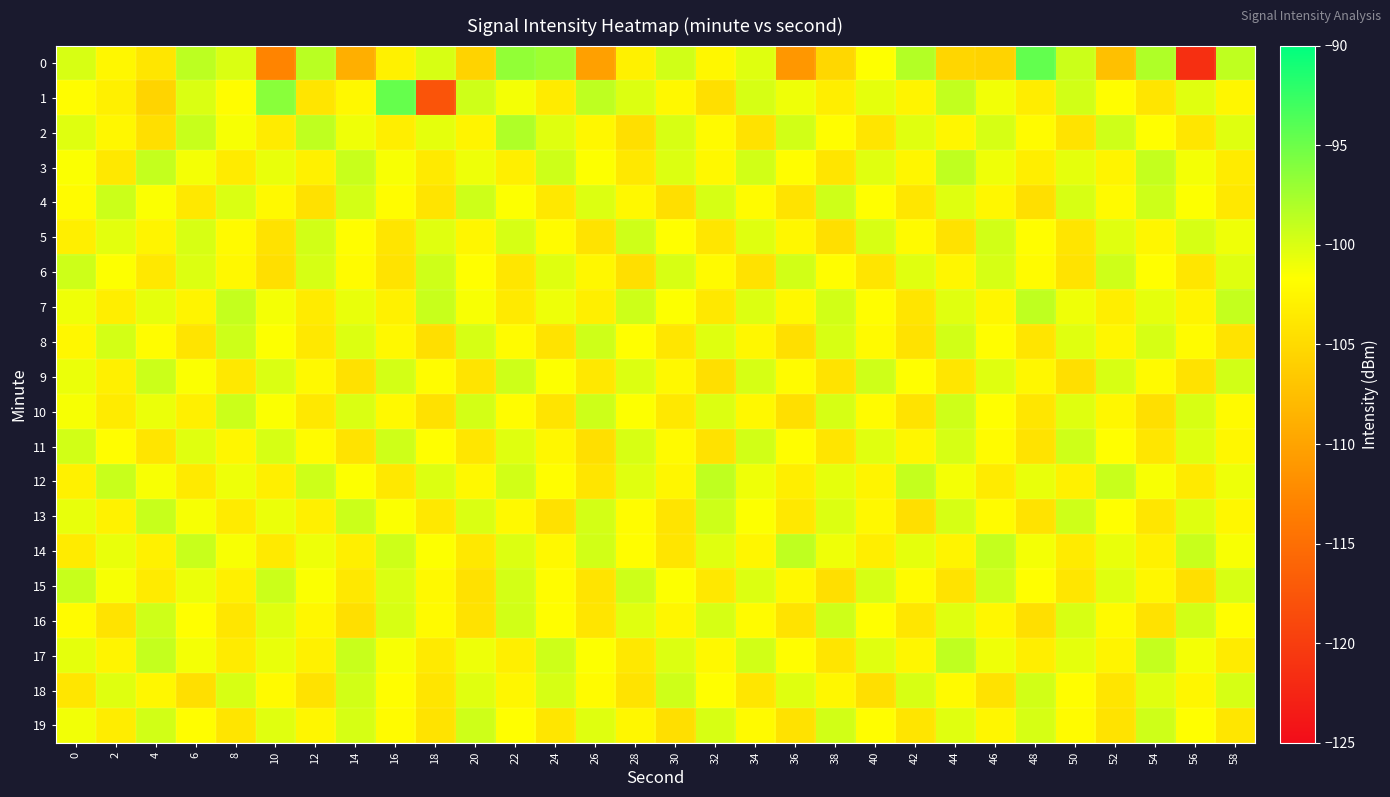

Which series has the largest total across all categories?

7